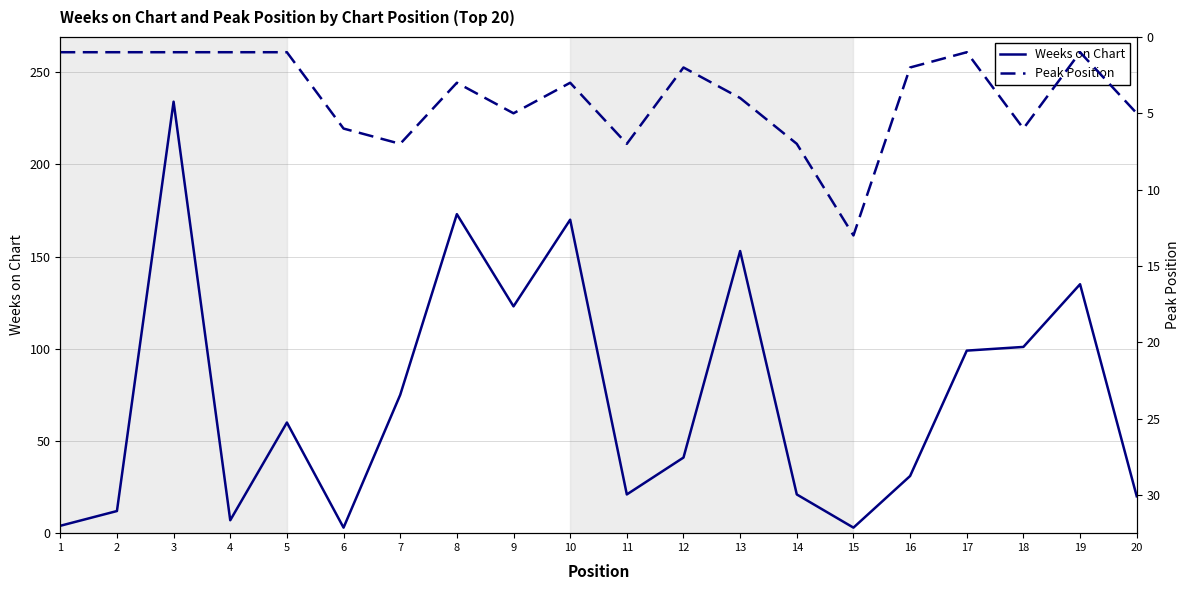

The value of Peak Position at 5 is 1. True or false?

True